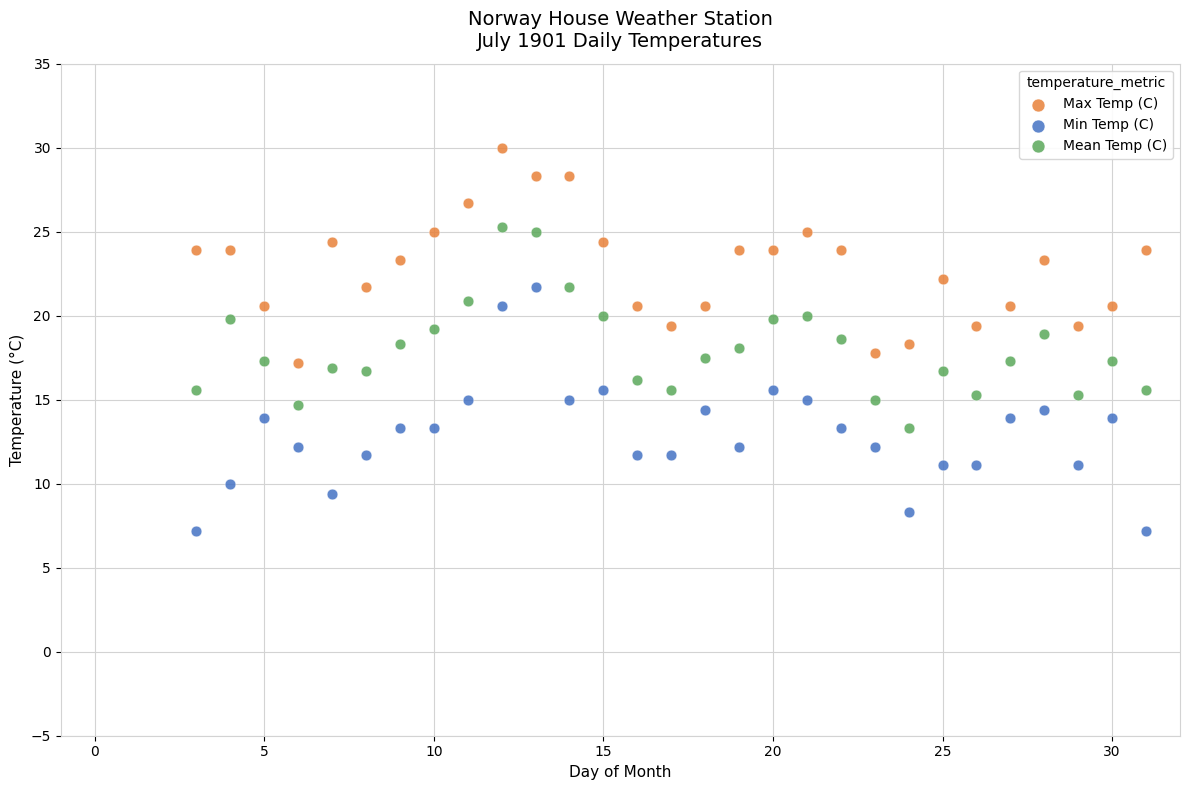

Which series contains the lowest Y value?

Min Temp (C)